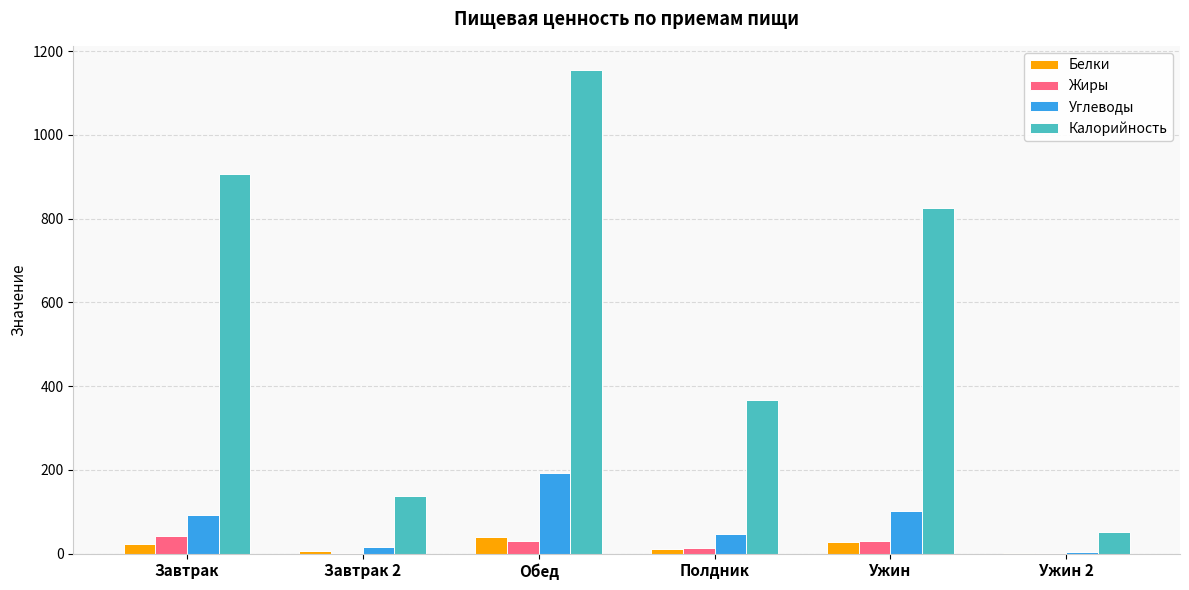

What is the sum of the Углеводы values at Ужин and Обед?

295.8